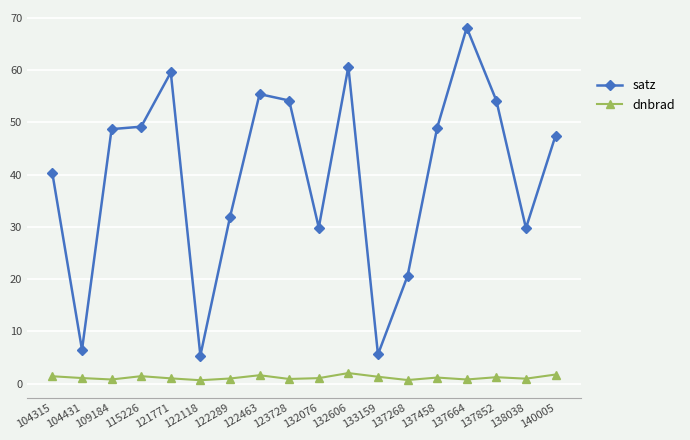

At which category is the sum across all series the highest?

137664